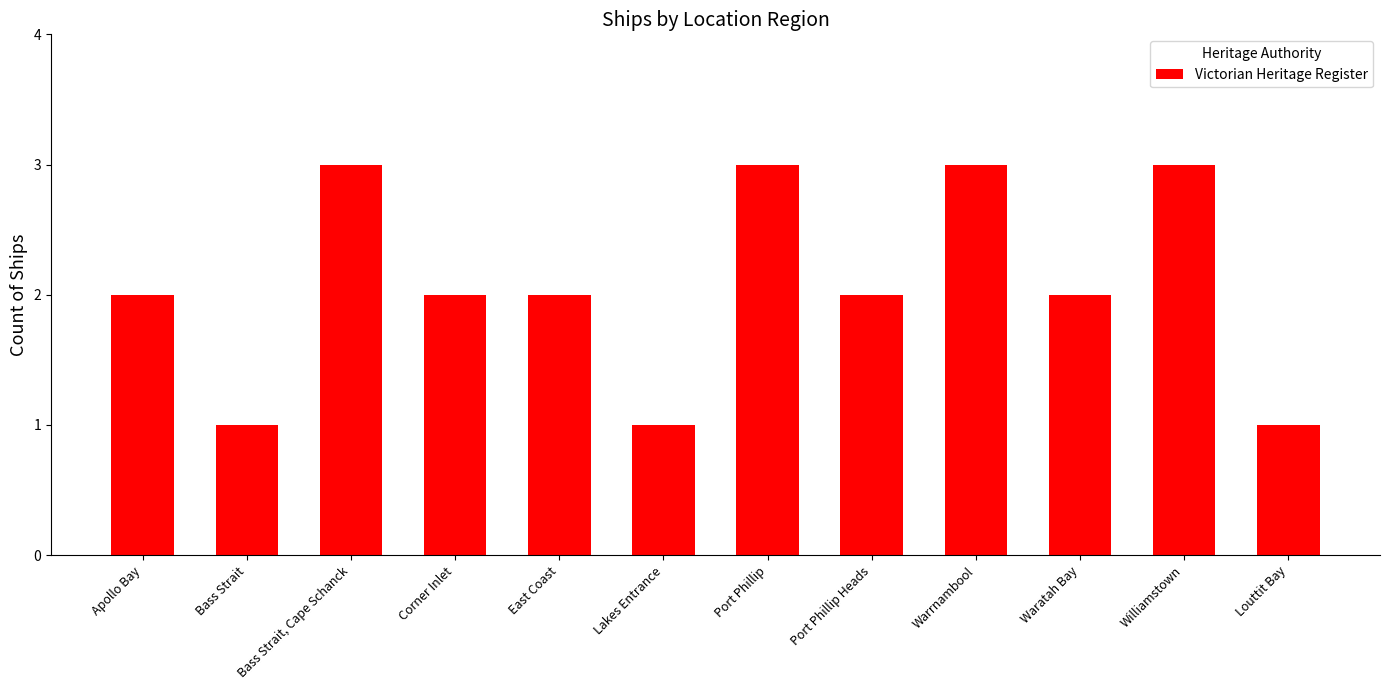

What is the value of the 10th bar from the left?

2